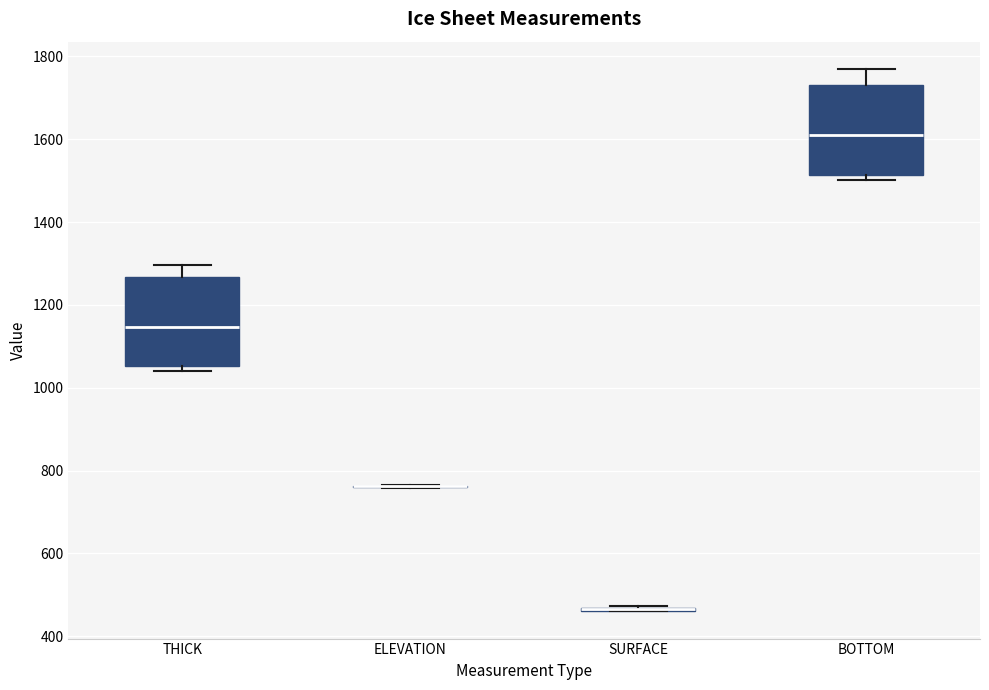

Reading left to right, transcribe this box plot: for each box, give where its median line is, the range the box spans, and where its two whiskers end, as read against the y-axis. The values are not printed on the chart, so give them approximately, as read against the axis.

THICK: median 1140, box 1060 to 1260, whiskers 1040 to 1300
ELEVATION: box collapsed to a line at 760, whiskers 760 to 760
SURFACE: box collapsed to a line at 460, whiskers 460 to 480
BOTTOM: median 1620, box 1520 to 1740, whiskers 1500 to 1780